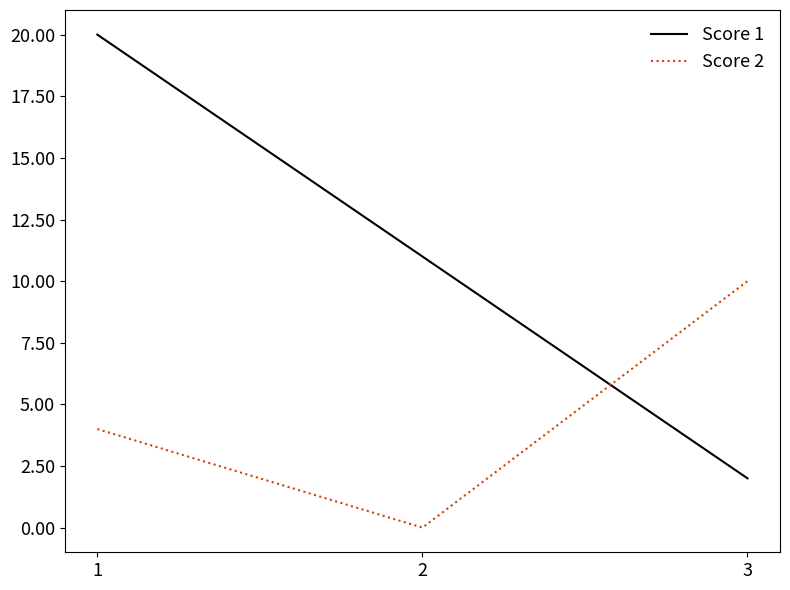

What is the average value of the Score 1 series?

11